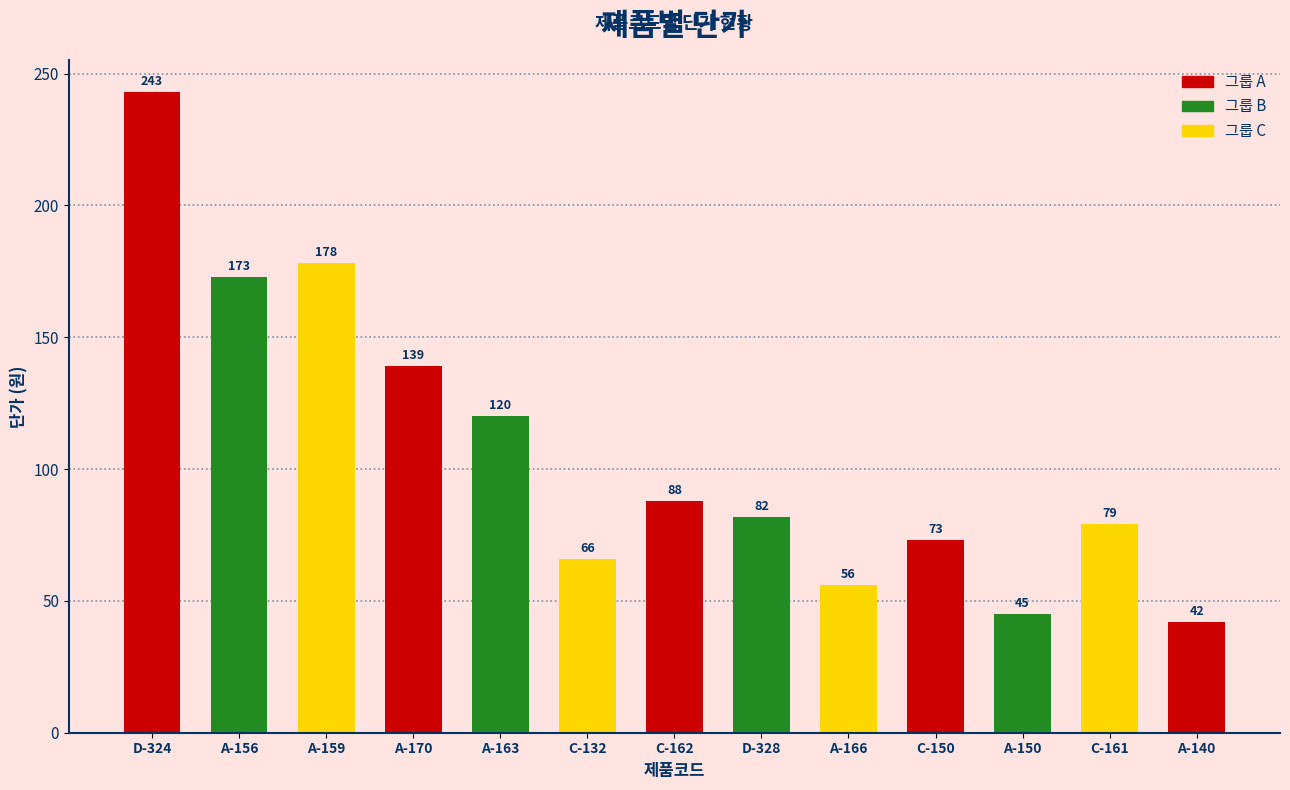

Is it true that the value at A-163 is 120?

True